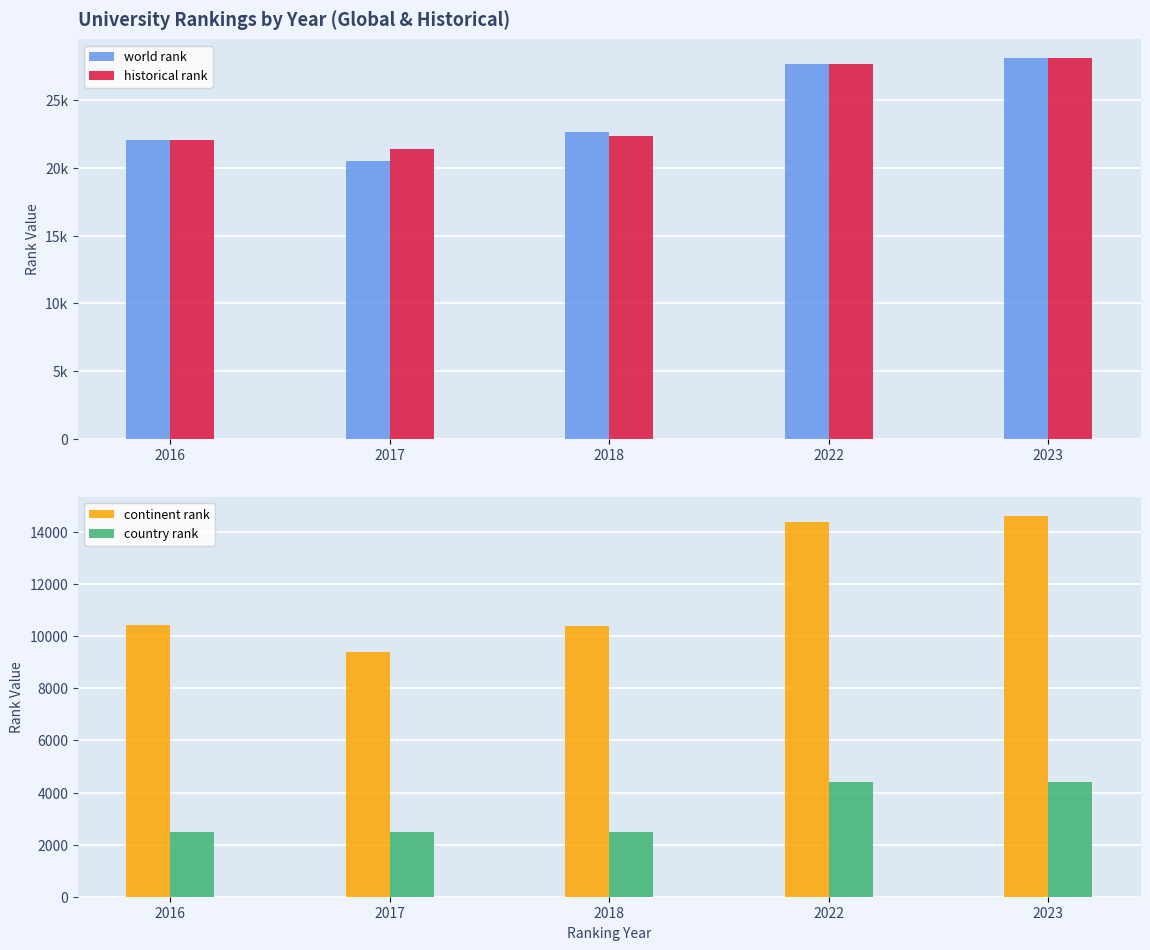

At 2017, list the series in order from largest to smallest.

historical rank, world rank, continent rank, country rank